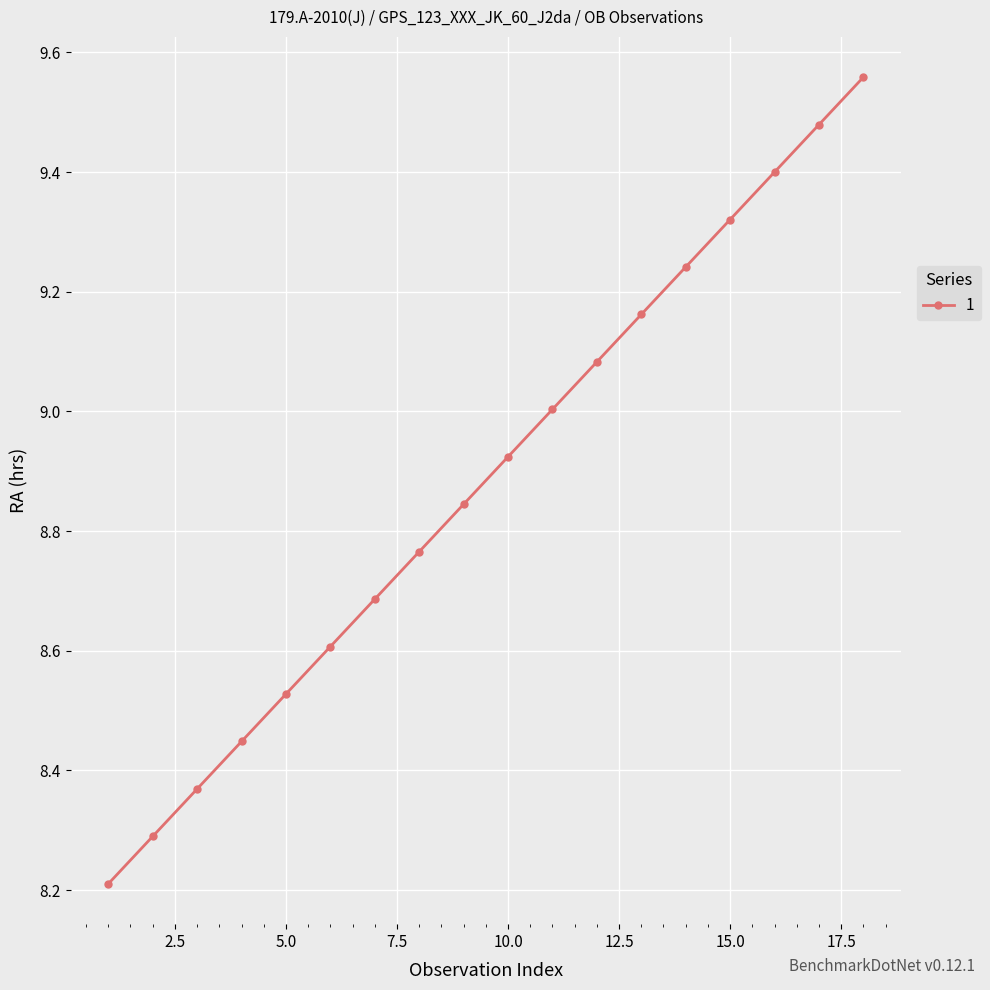

True or false: there are more than 1 points higher than both neighbors.

False